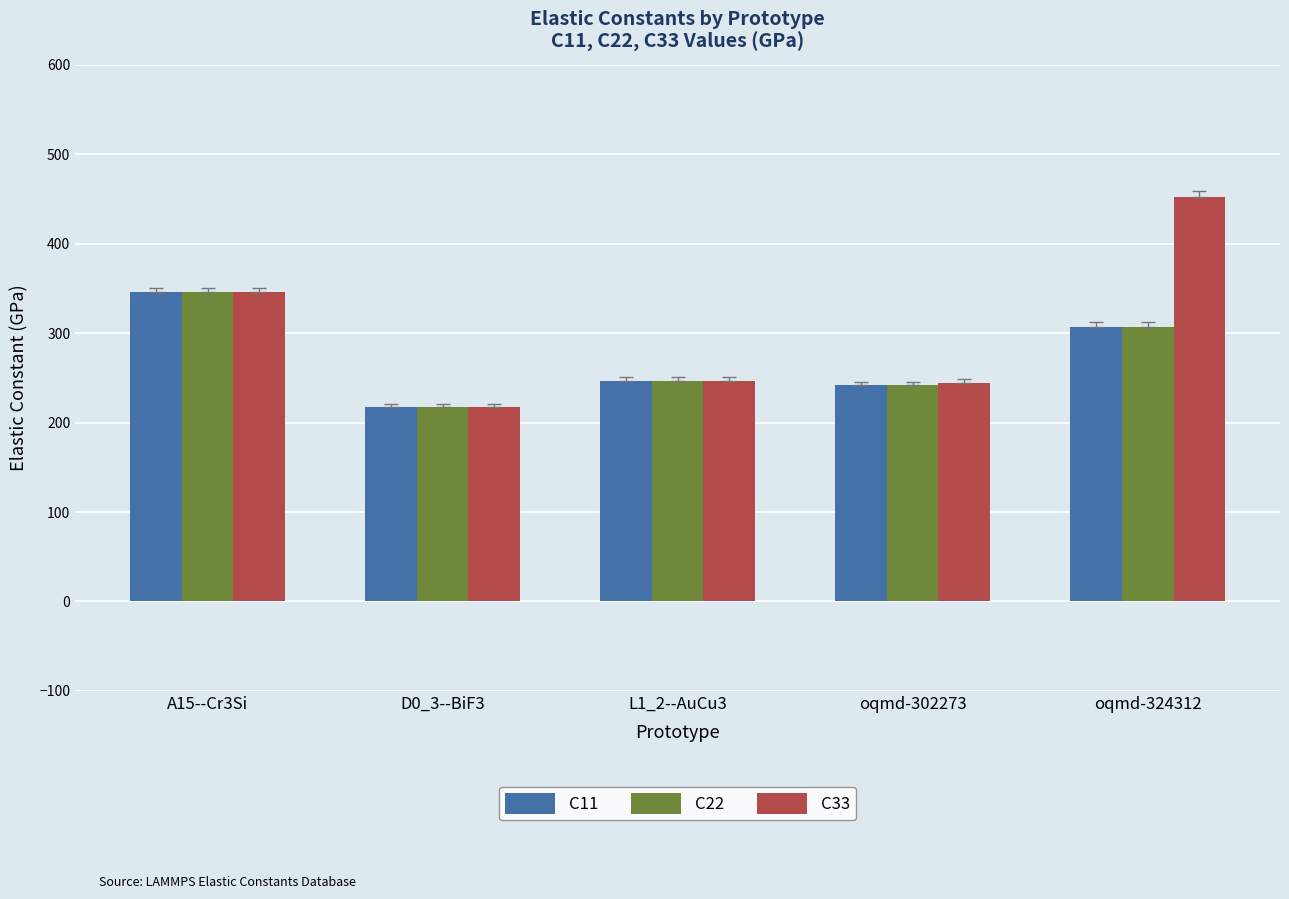

How many values in the C22 series exceed 246?

3